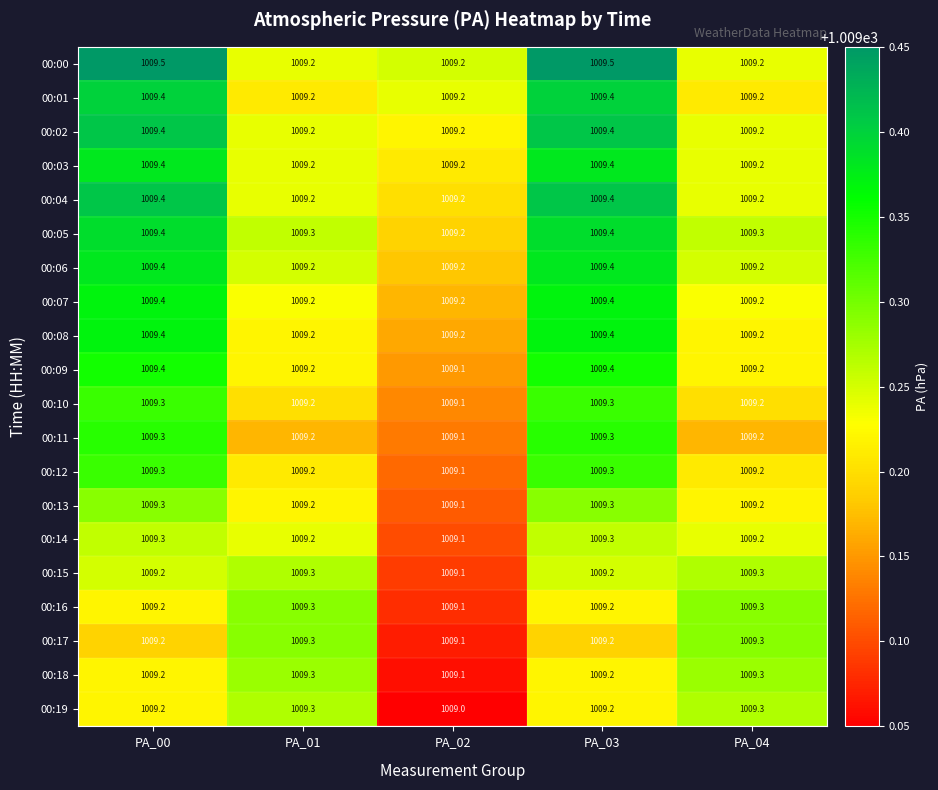

What is the average value of the 00:08 series?

1009.3